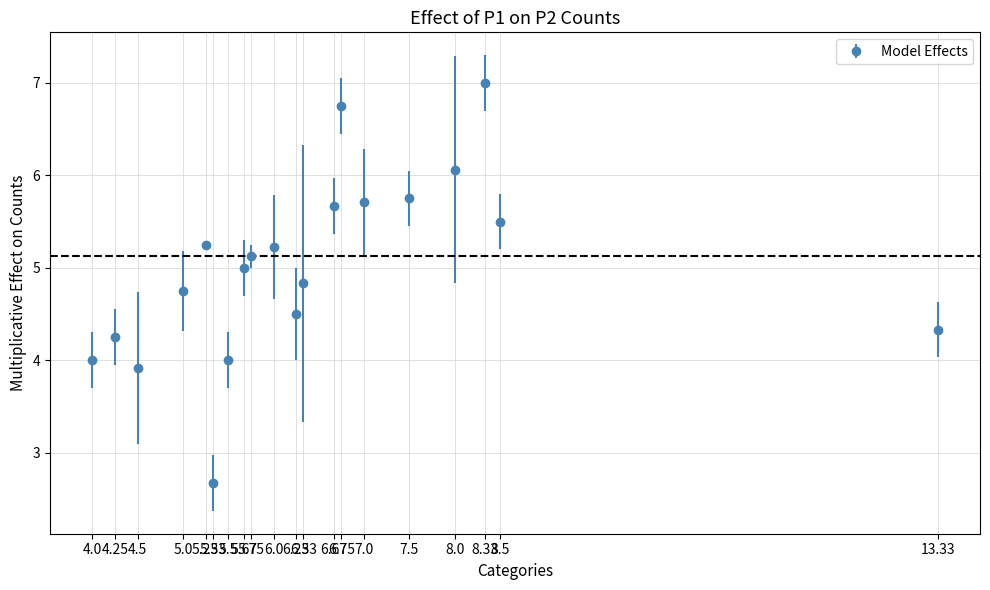

How many points are higher than both their immediate neighbors (excluding endpoints)?

5